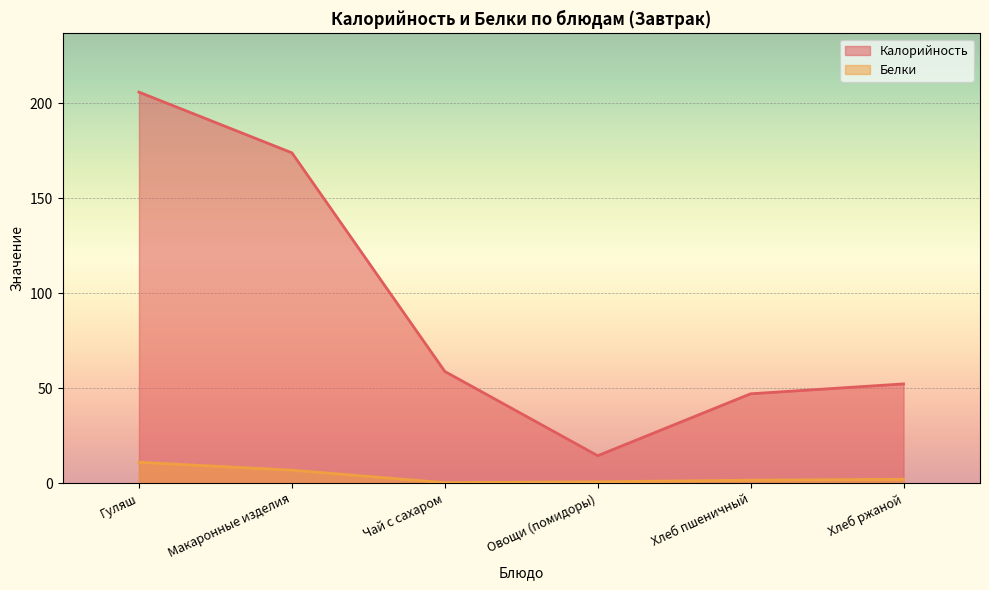

True or false: Белки has more than 2 interior local peaks.

False